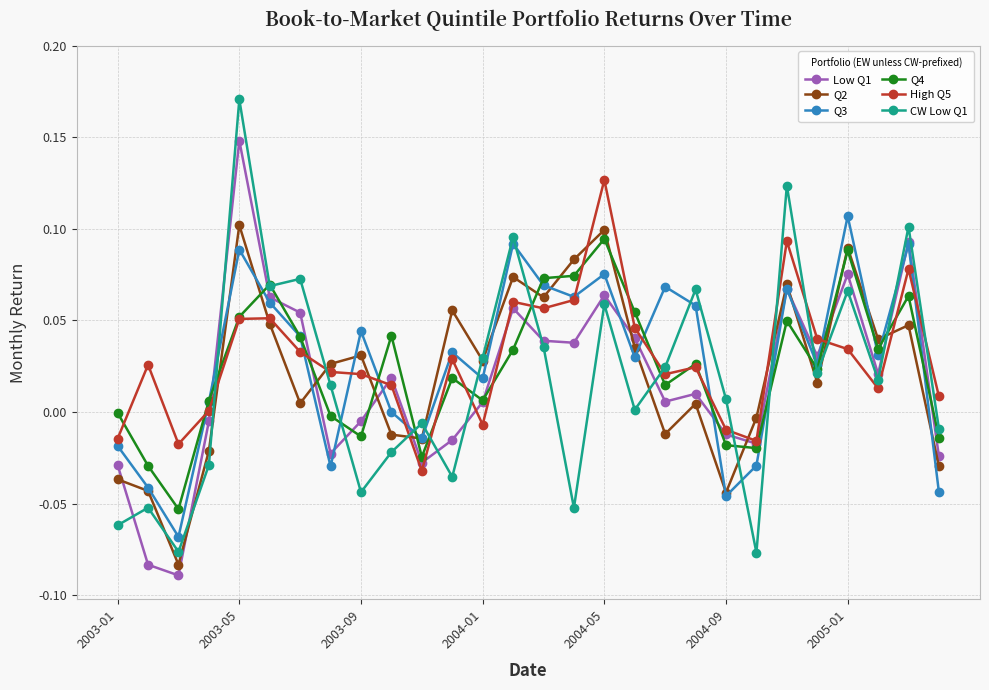

Which series ends up on top after the final intersection of Low Q1 and CW Low Q1?

CW Low Q1